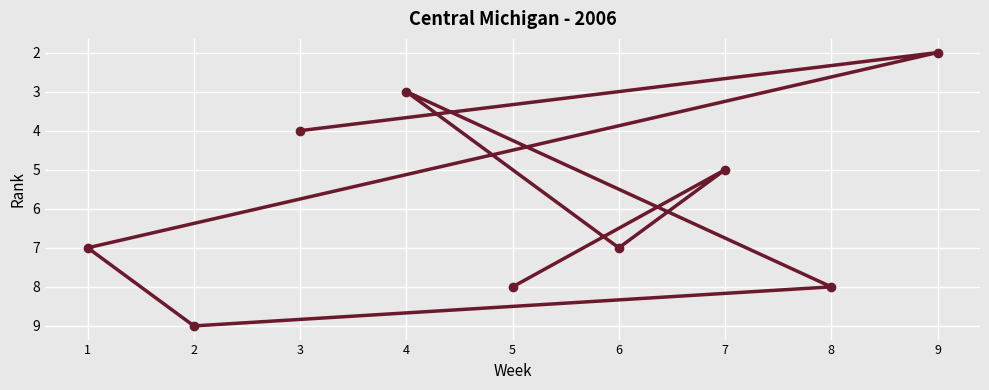

What is the maximum value shown in the chart?

9